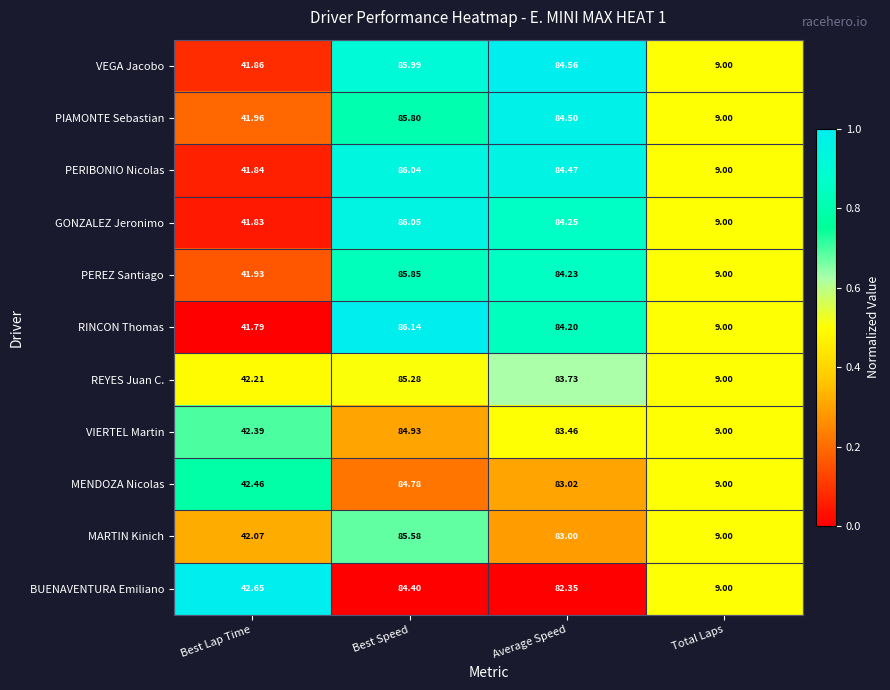

Which series has the largest range (max minus min)?

RINCON Thomas